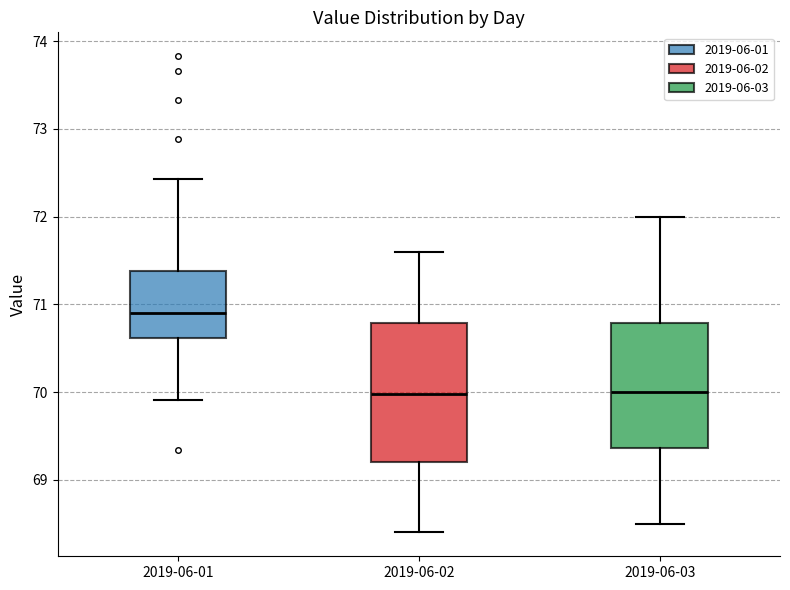

Which box is the tallest, from its lower edge to its upper edge?

2019-06-02